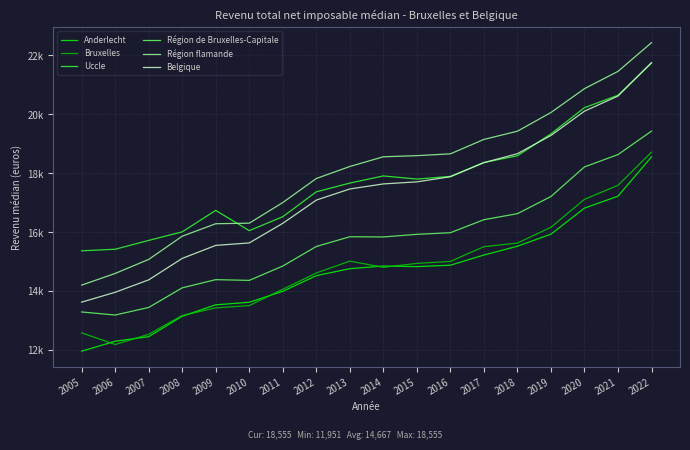

Does the chart display data point markers on the line(s)?

No